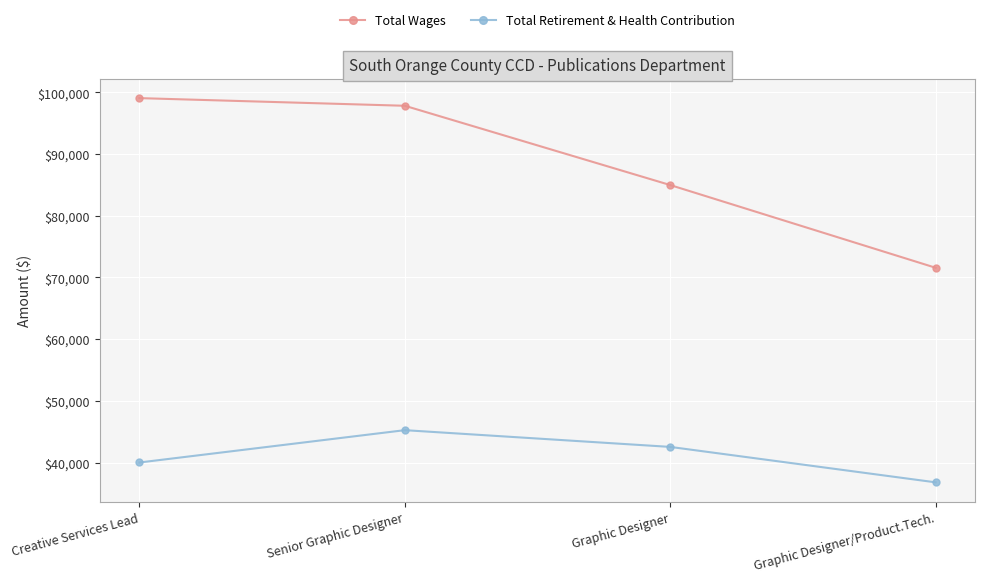

Which series has the widest spread of values?

Total Wages